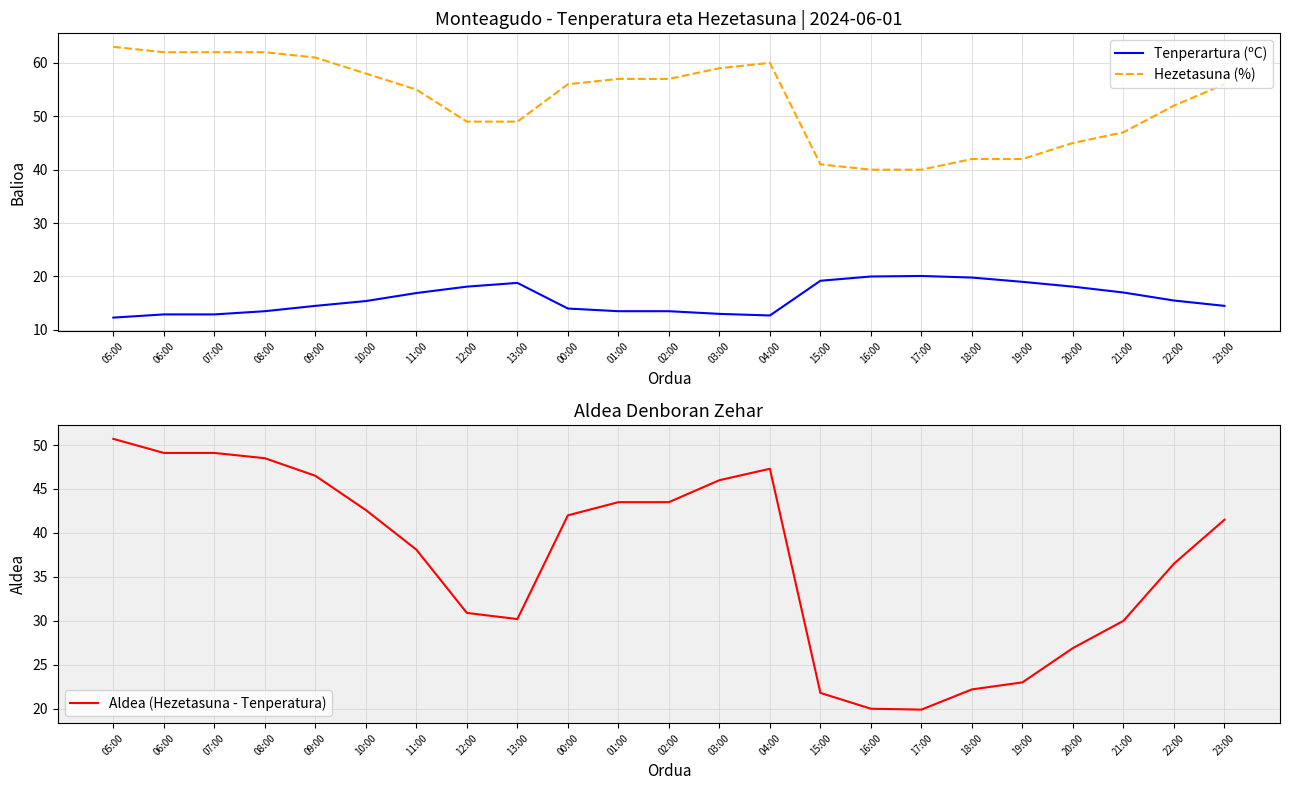

What is the value of the Hezetasuna (%) point at the 11th from the left?

57.0